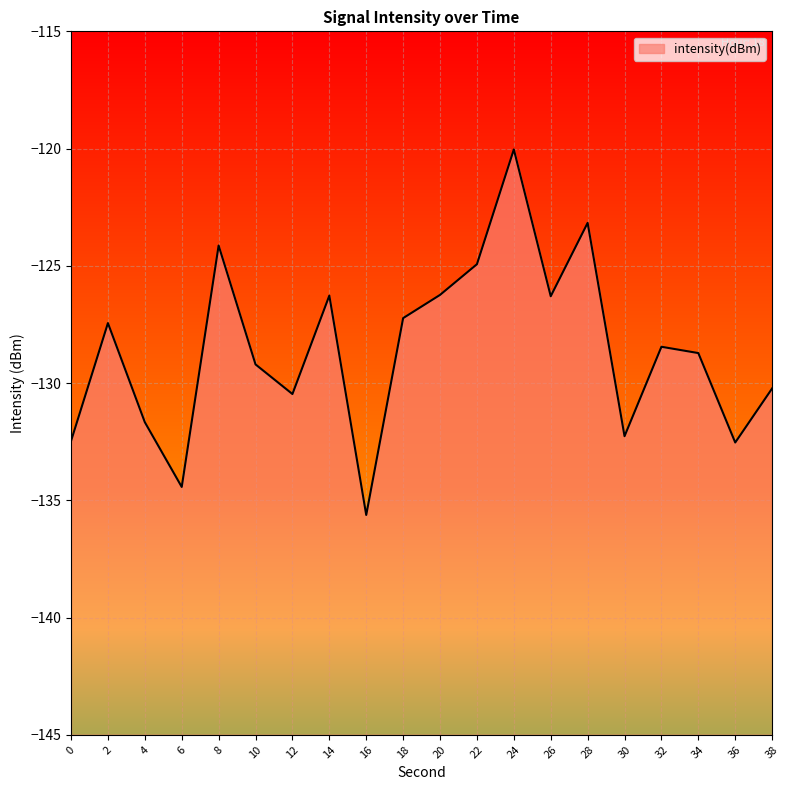

The chart shows a value of -128.7 at 34. True or false?

True